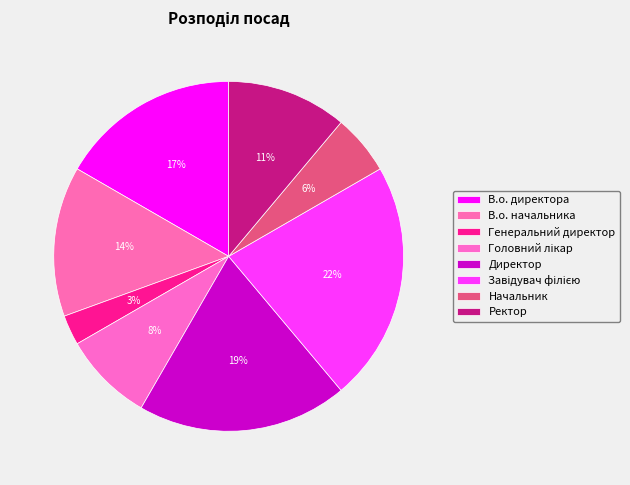

To the nearest percent, what is the difference between the largest and smallest slice percentages?

19%